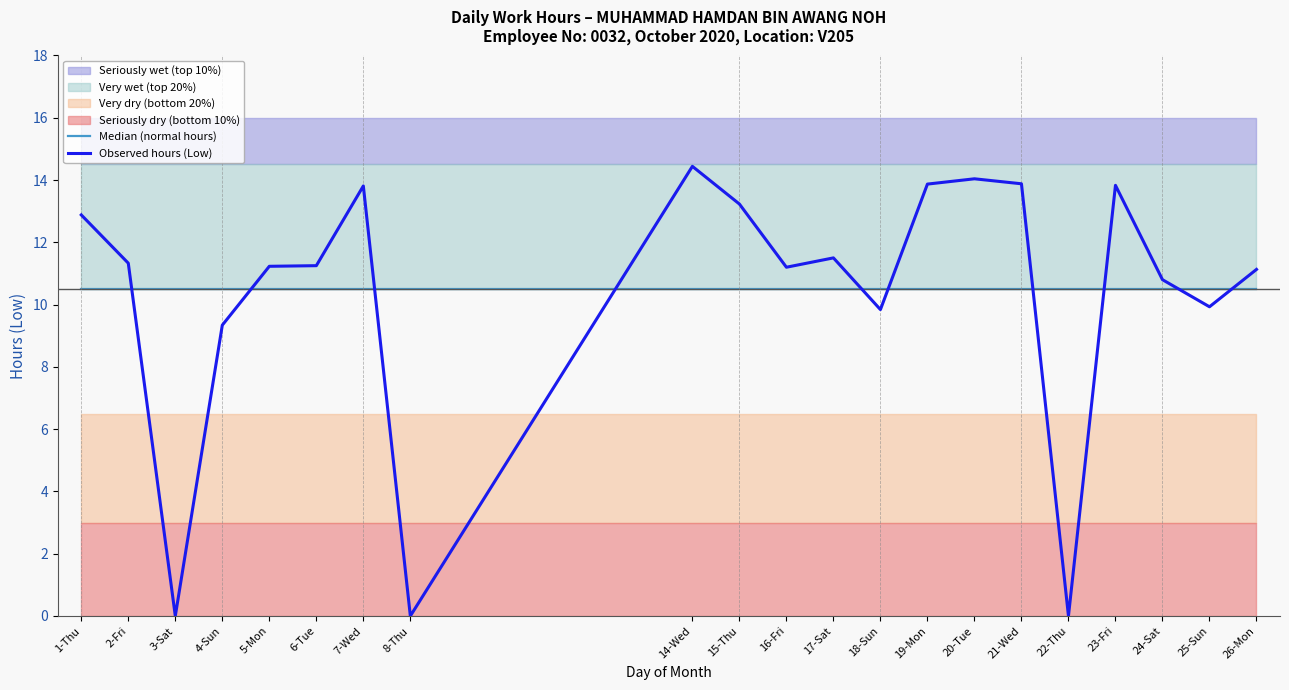

What is the greatest value displayed?

14.4